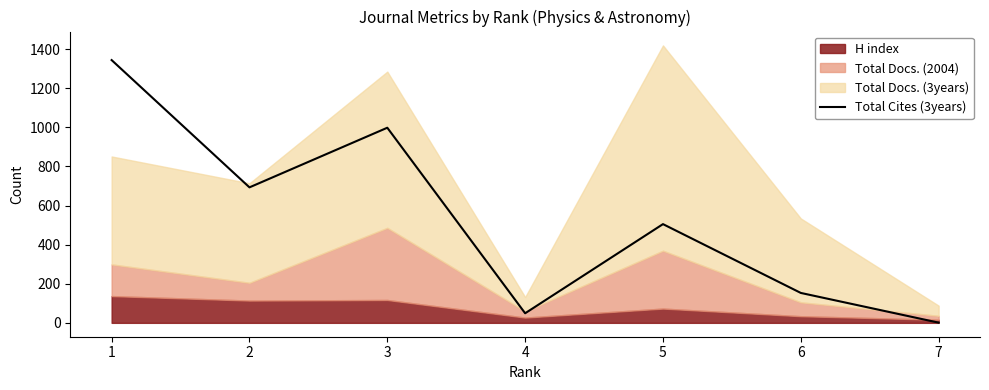

Is it true that the value at 7 is 1?

False